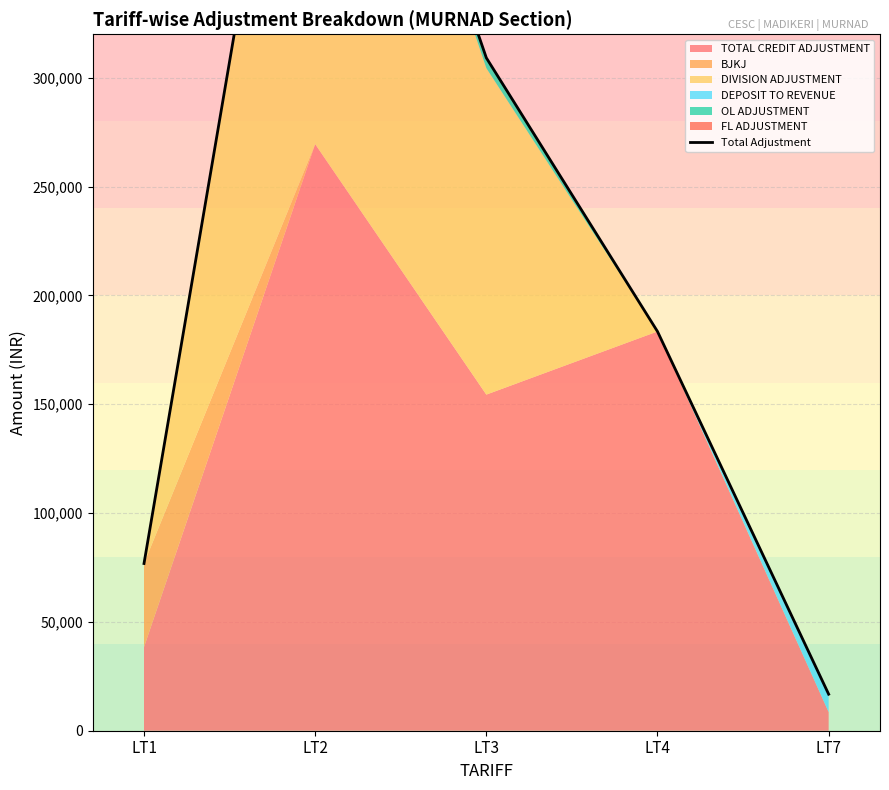

How many data points are above 183444?

3